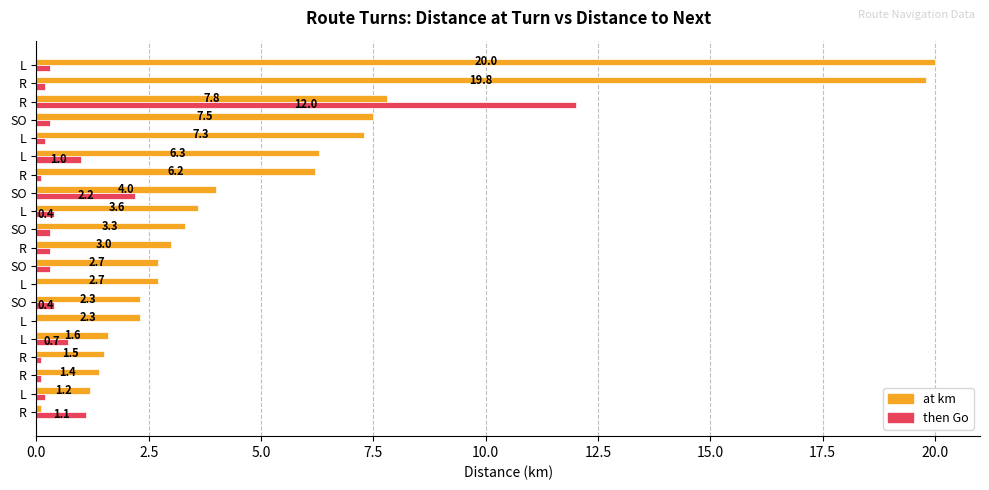

What are all the series names shown in the legend?

at km, then Go